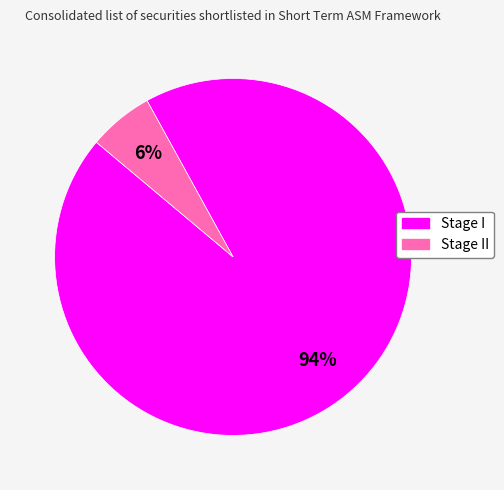

Does any single category account for the majority?

Yes